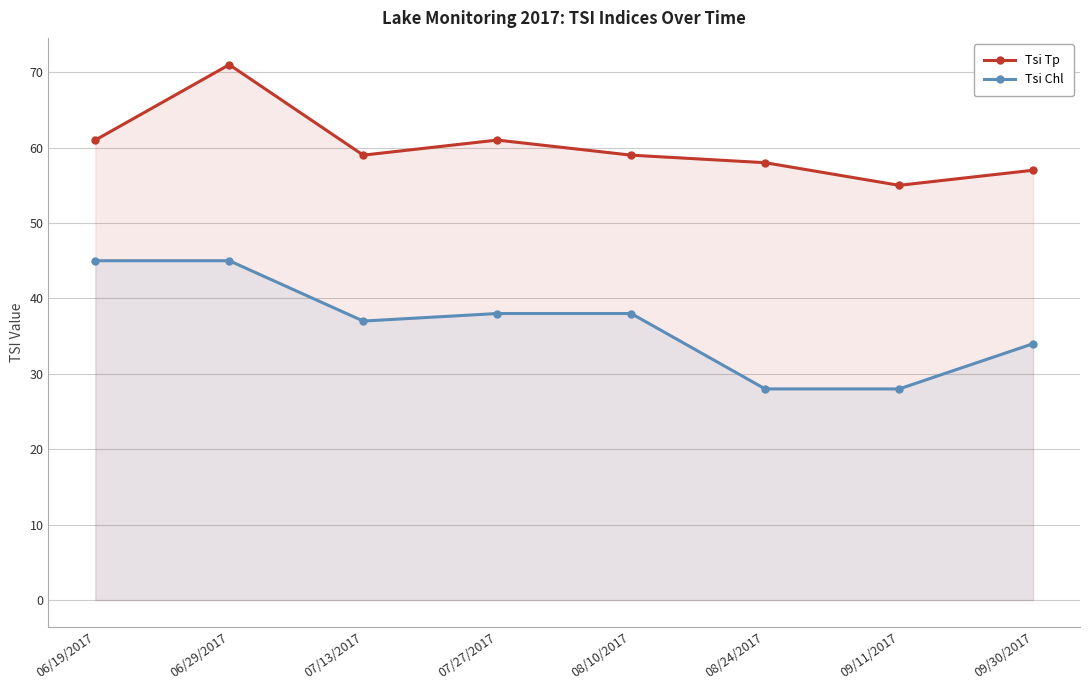

What is the difference between the second highest and second lowest values in the Tsi Tp series?

4